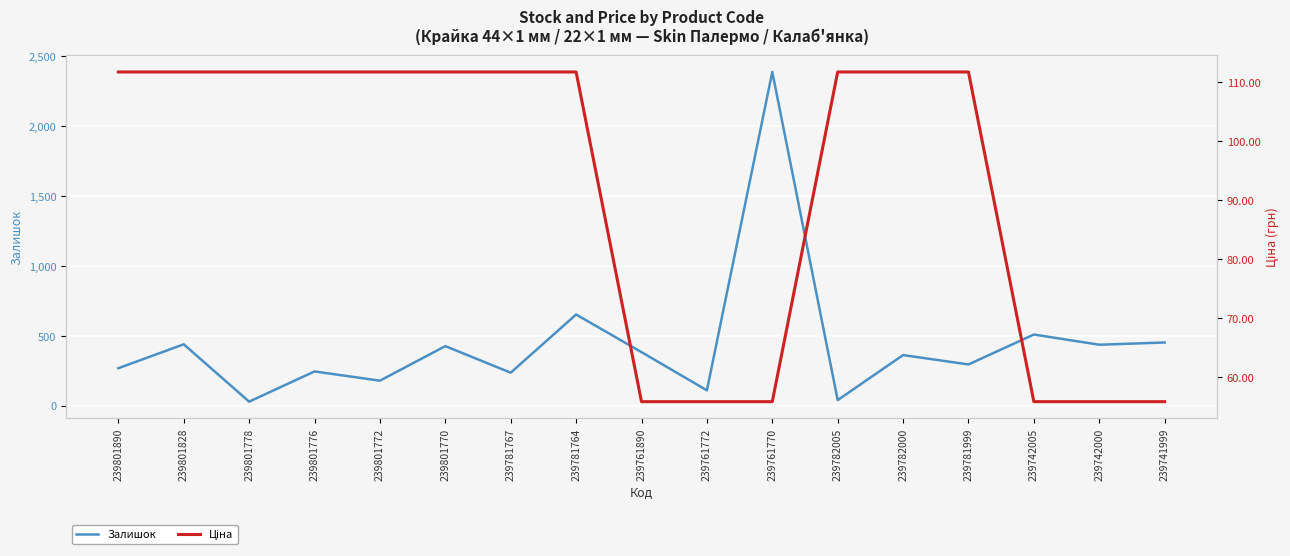

What is the sum of all Ціна values?

1563.7